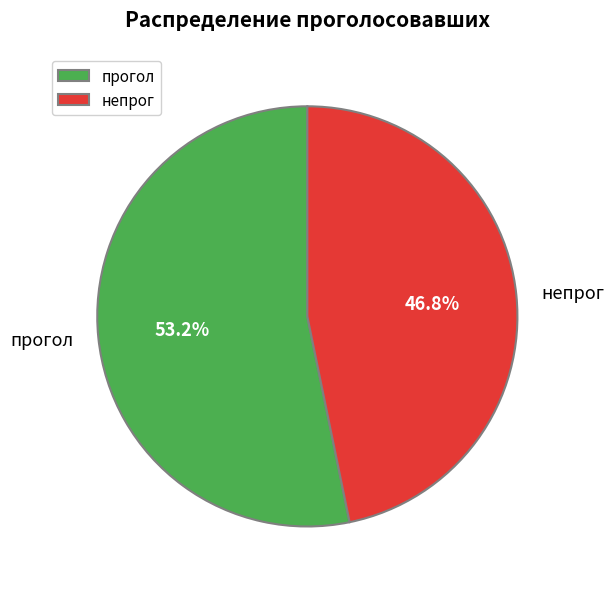

How many segments does this pie chart have?

2